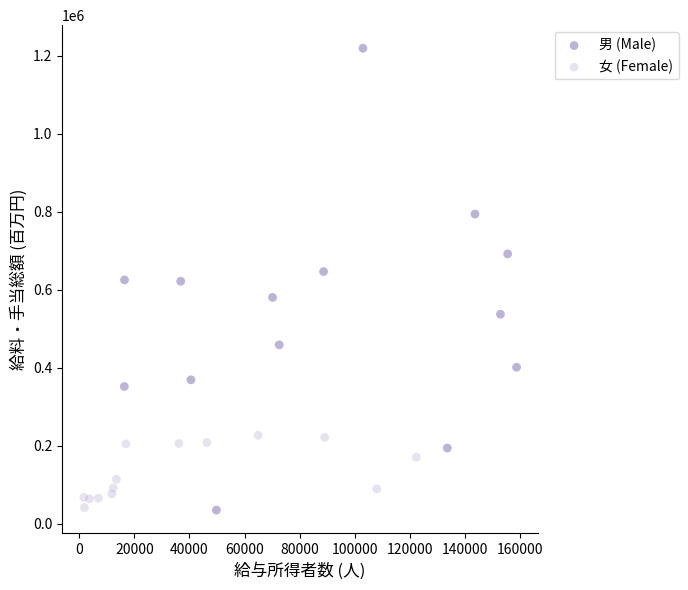

Which series reaches the maximum Y coordinate?

男 (Male)